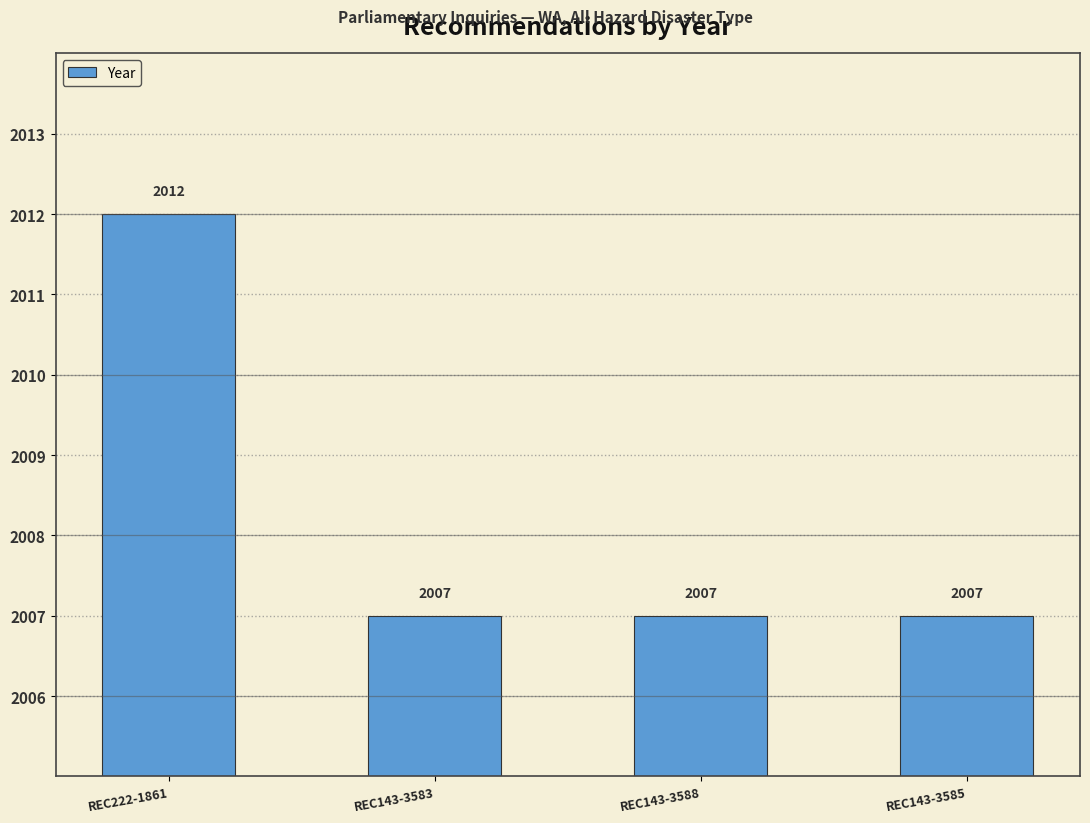

Reading left to right, transcribe all the data shown in this chart.

REC222-1861=2012	REC143-3583=2007	REC143-3588=2007	REC143-3585=2007